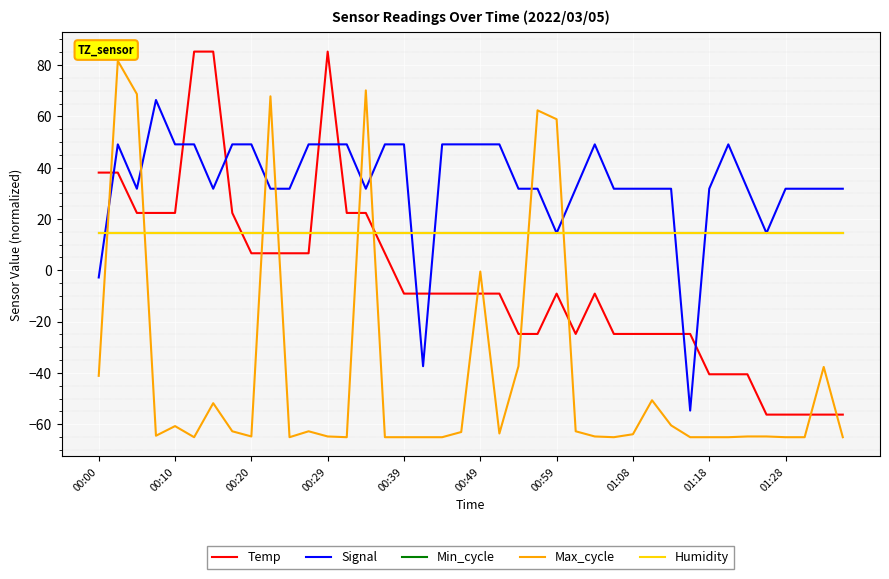

Does the chart display data point markers on the line(s)?

No